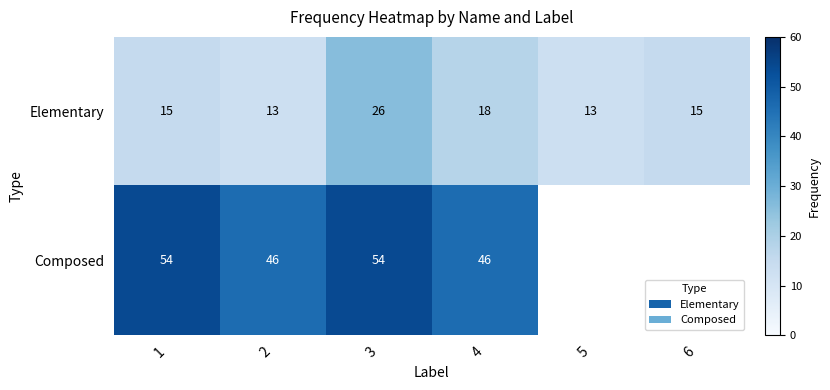

What is the maximum value for Elementary?

26